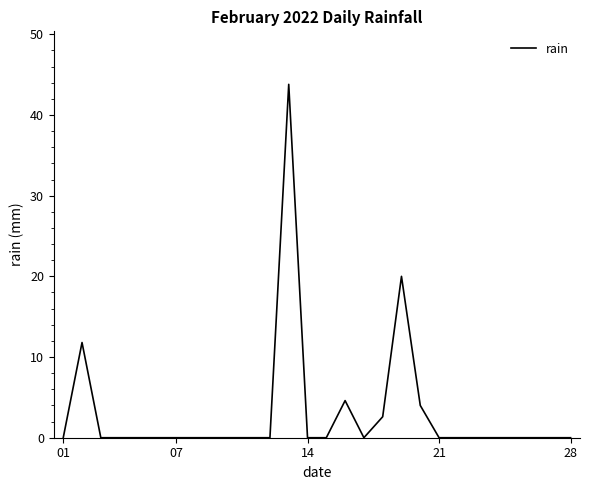

What is the greatest value displayed?

43.8